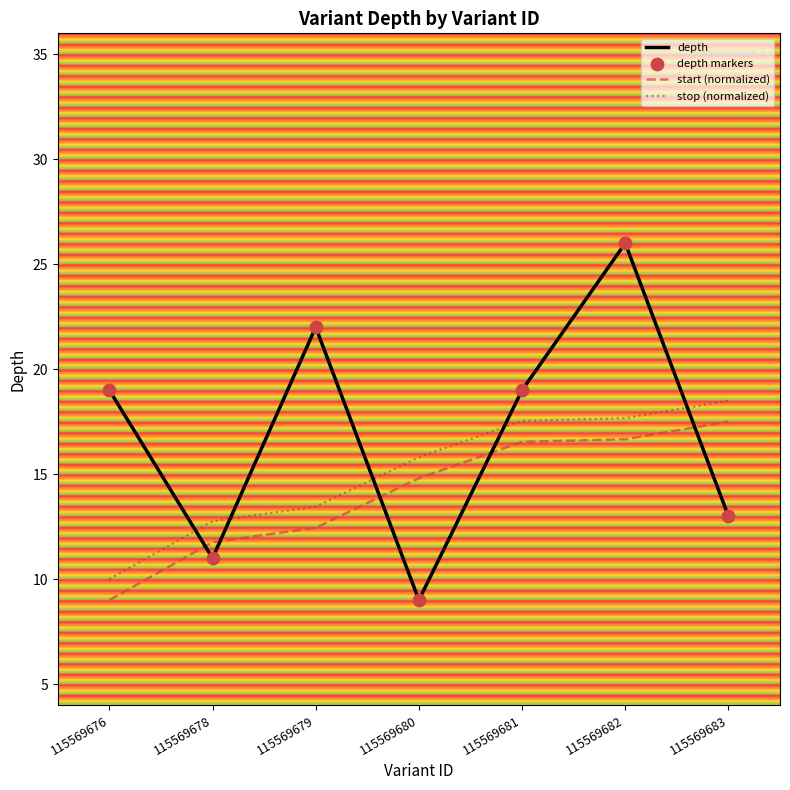

Which series has the largest total across all categories?

depth